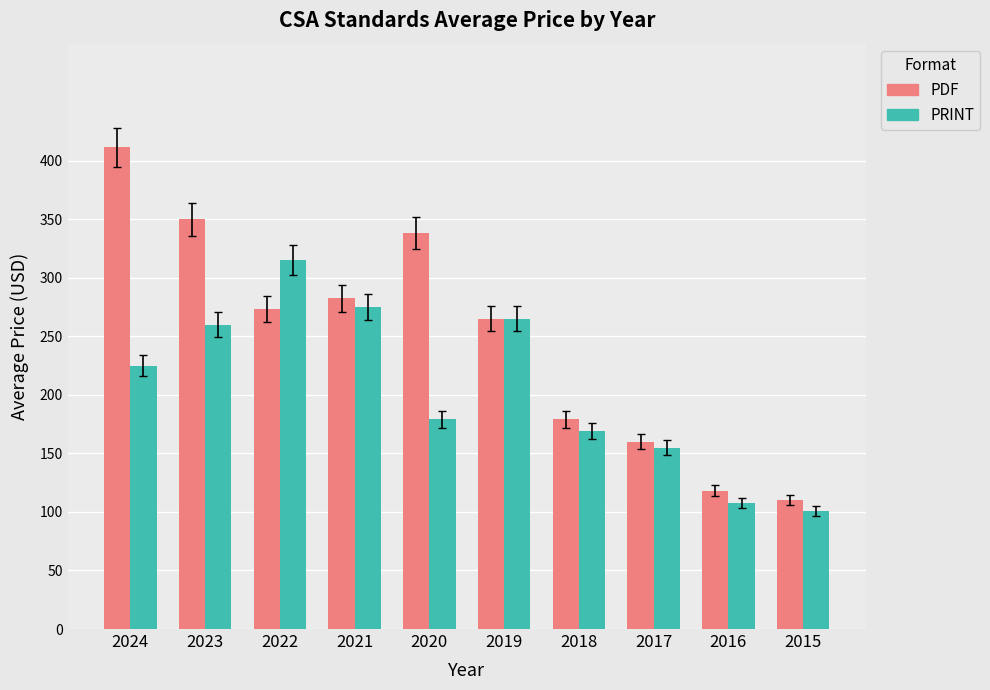

Reading left to right, what are all the values shown in this chart?

PDF: 411.4	350.0	273.3	282.5	338.3	265.0	179.0	160.0	118.0	110.0
PRINT: 225.0	260.0	315.0	275.0	179.0	265.0	169.0	155.0	108.0	101.0